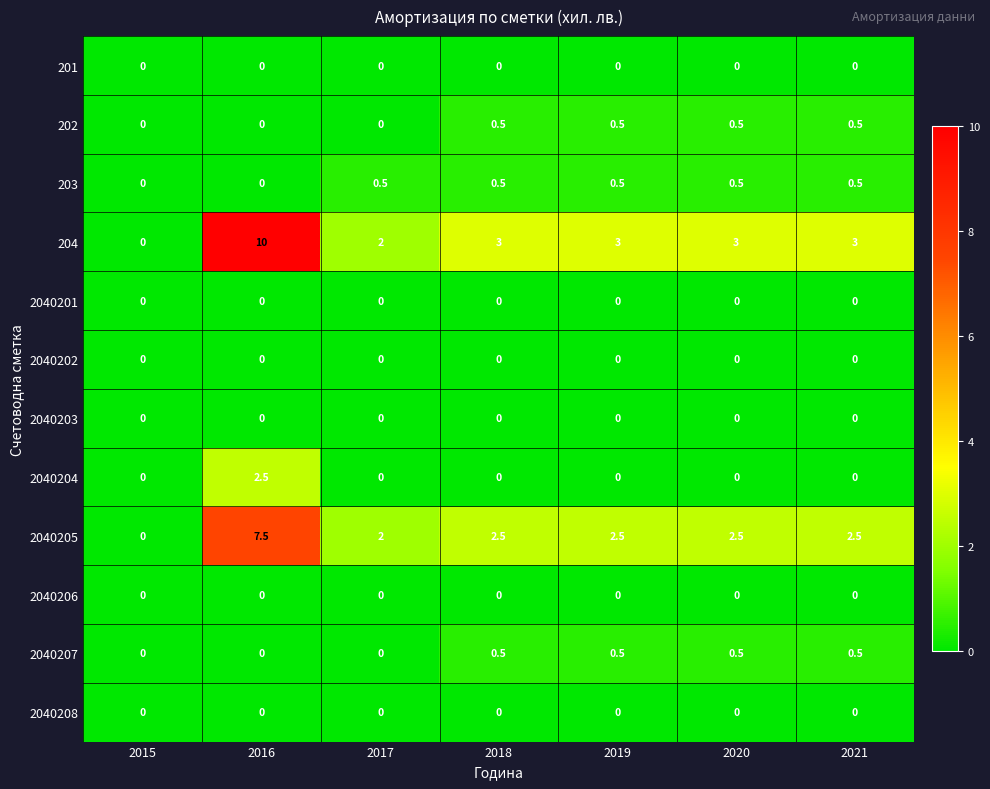

What is the total value across all series at 2021?

7.0